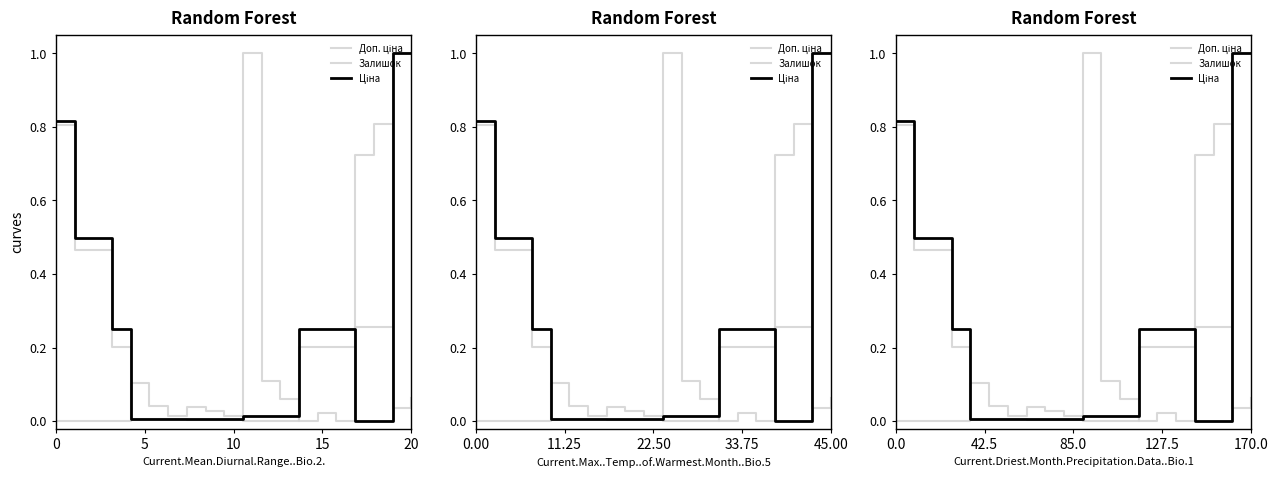

The value of Ціна at 170.0 is 0.7. True or false?

False